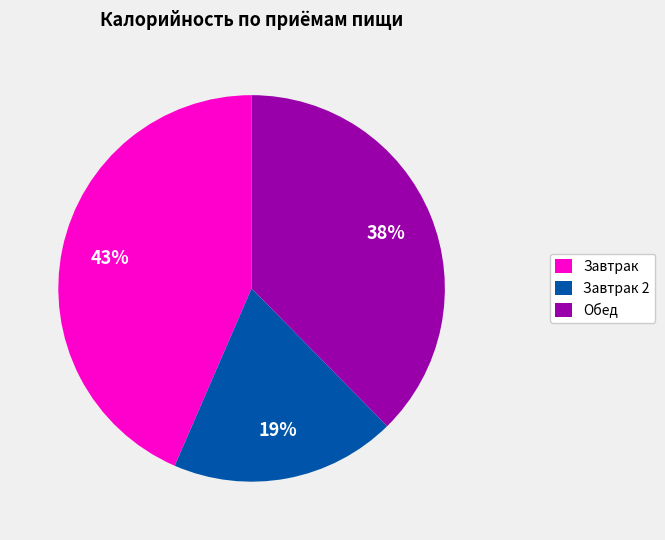

How many segments does this pie chart have?

3